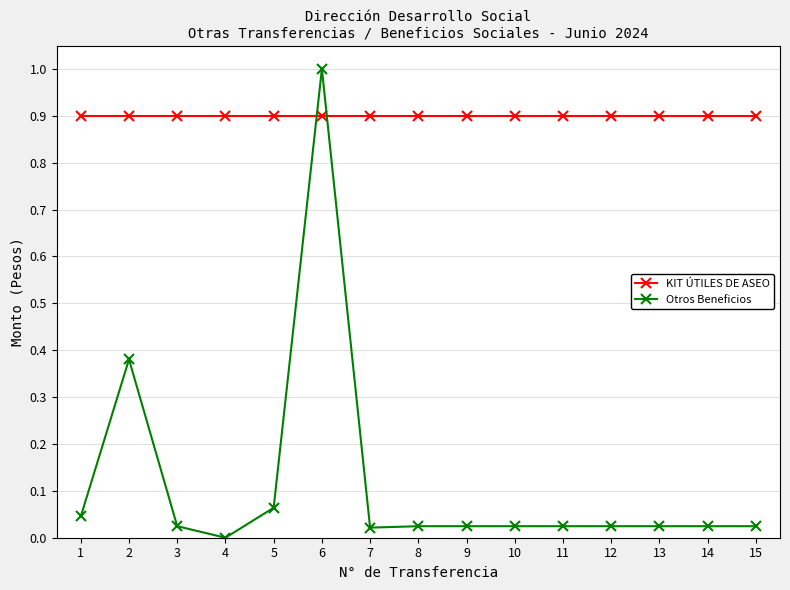

What is the value of the KIT ÚTILES DE ASEO point at the 4th from the left?

0.9